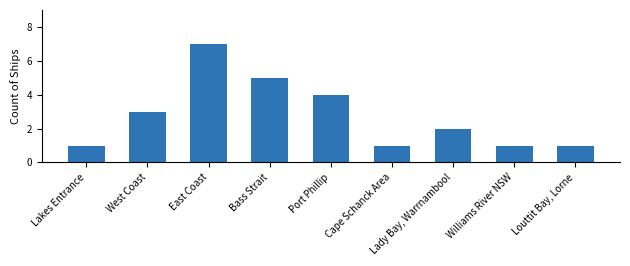

How many data points does each series have?

9